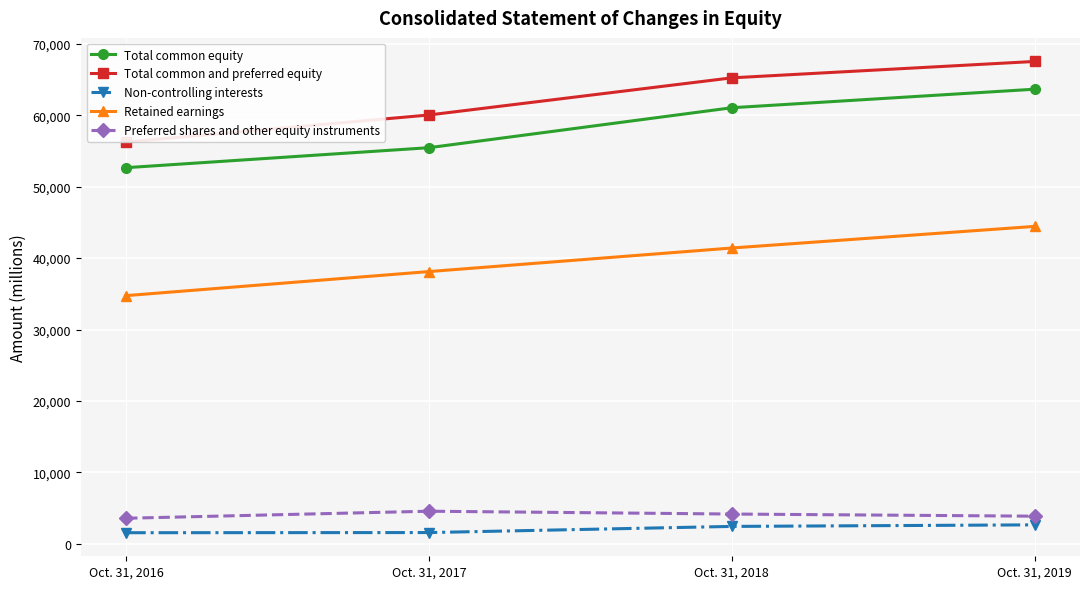

The value of Retained earnings at Oct. 31, 2016 is 34752. True or false?

True